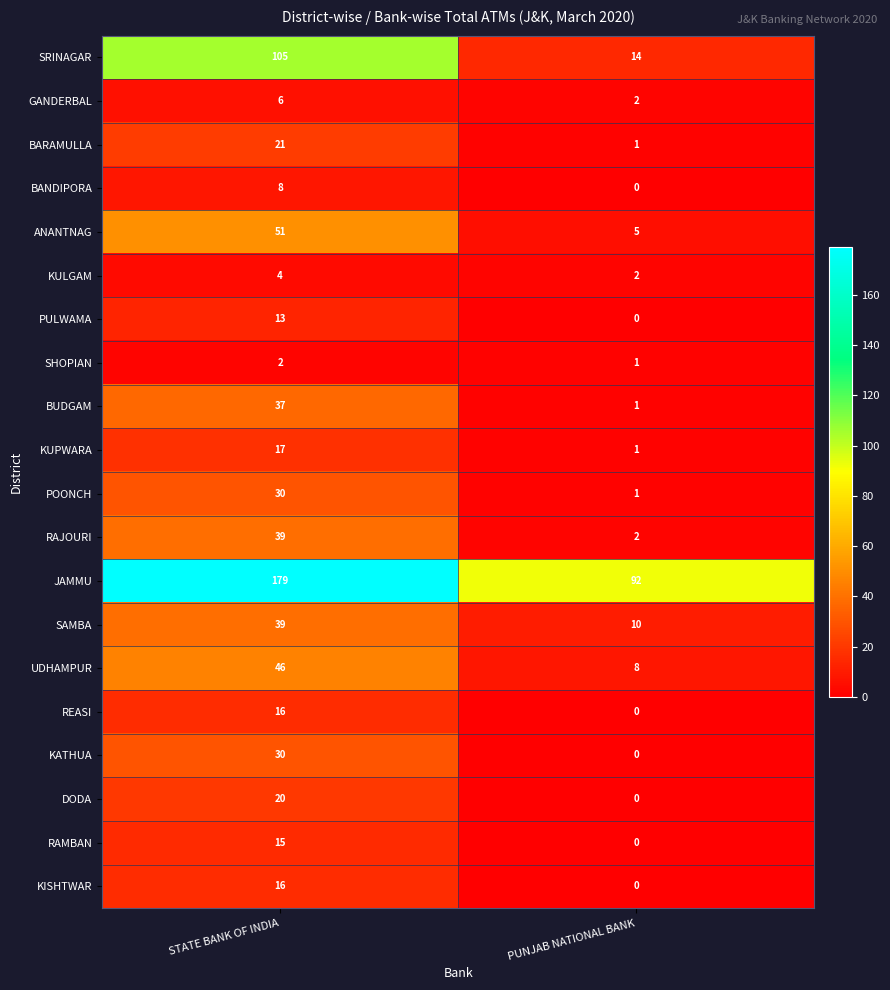

What is the difference between the KUPWARA values at PUNJAB NATIONAL BANK and STATE BANK OF INDIA?

16